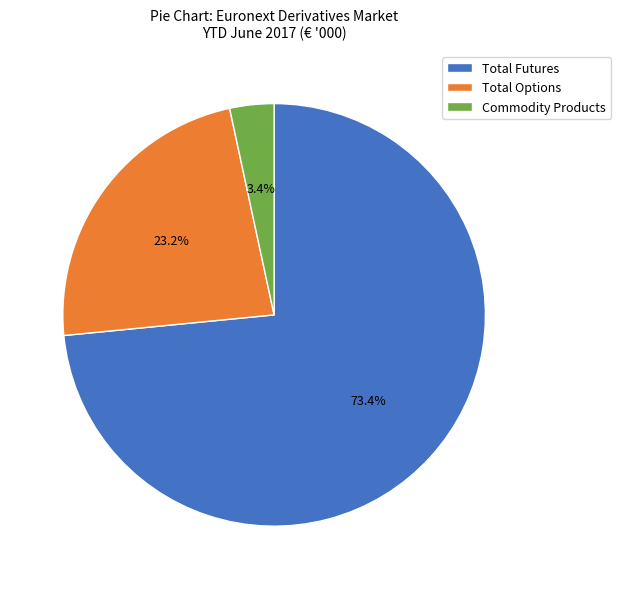

To the nearest percent, what is the difference between the Total Futures and Total Options slice percentages?

50%